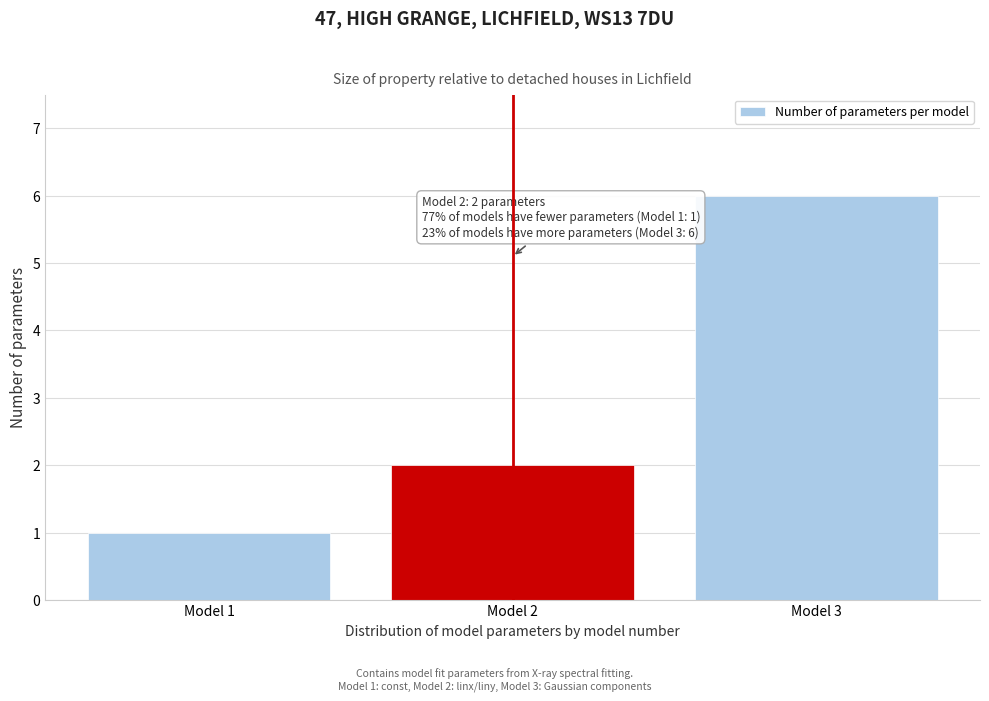

Reading left to right, extract all data points from this chart.

1	2	6